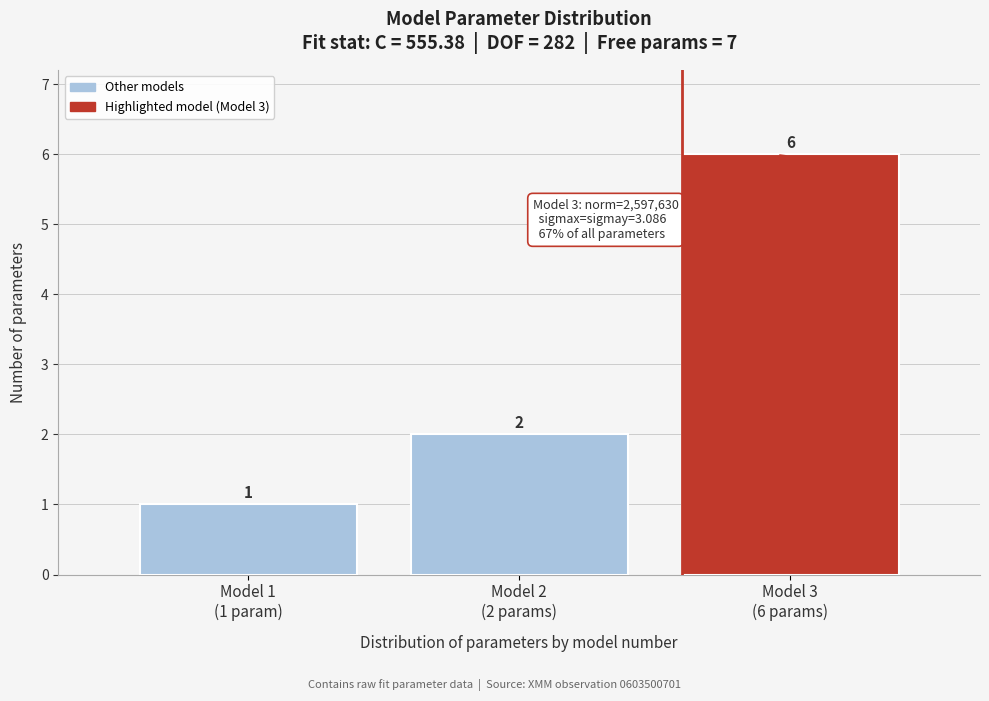

Reading left to right, extract all data points from this chart.

1	2	6